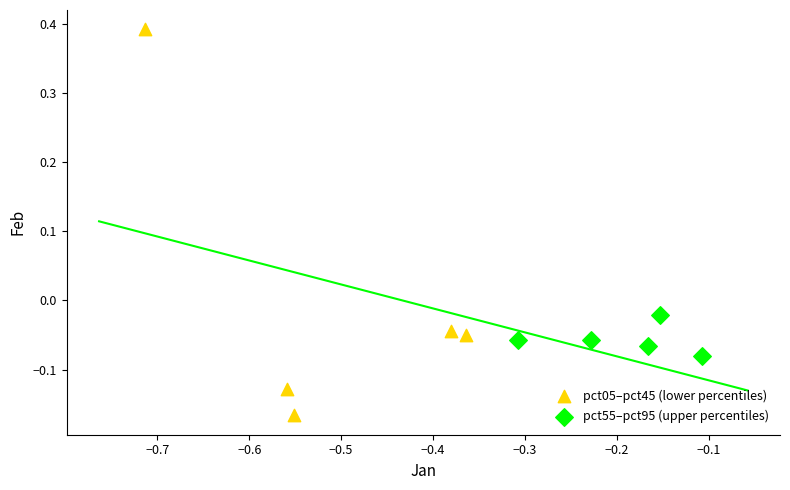

Which series has the largest Y range (max minus min)?

pct05–pct45 (lower percentiles)